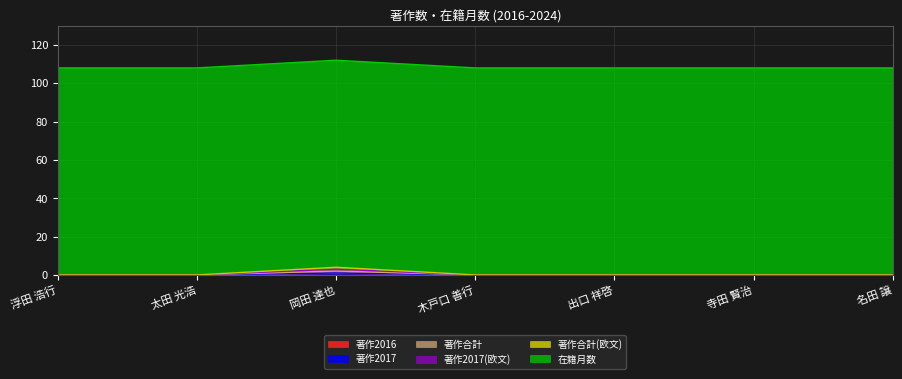

Which has a higher value, 浮田 浩行 or 寺田 賢治?

浮田 浩行